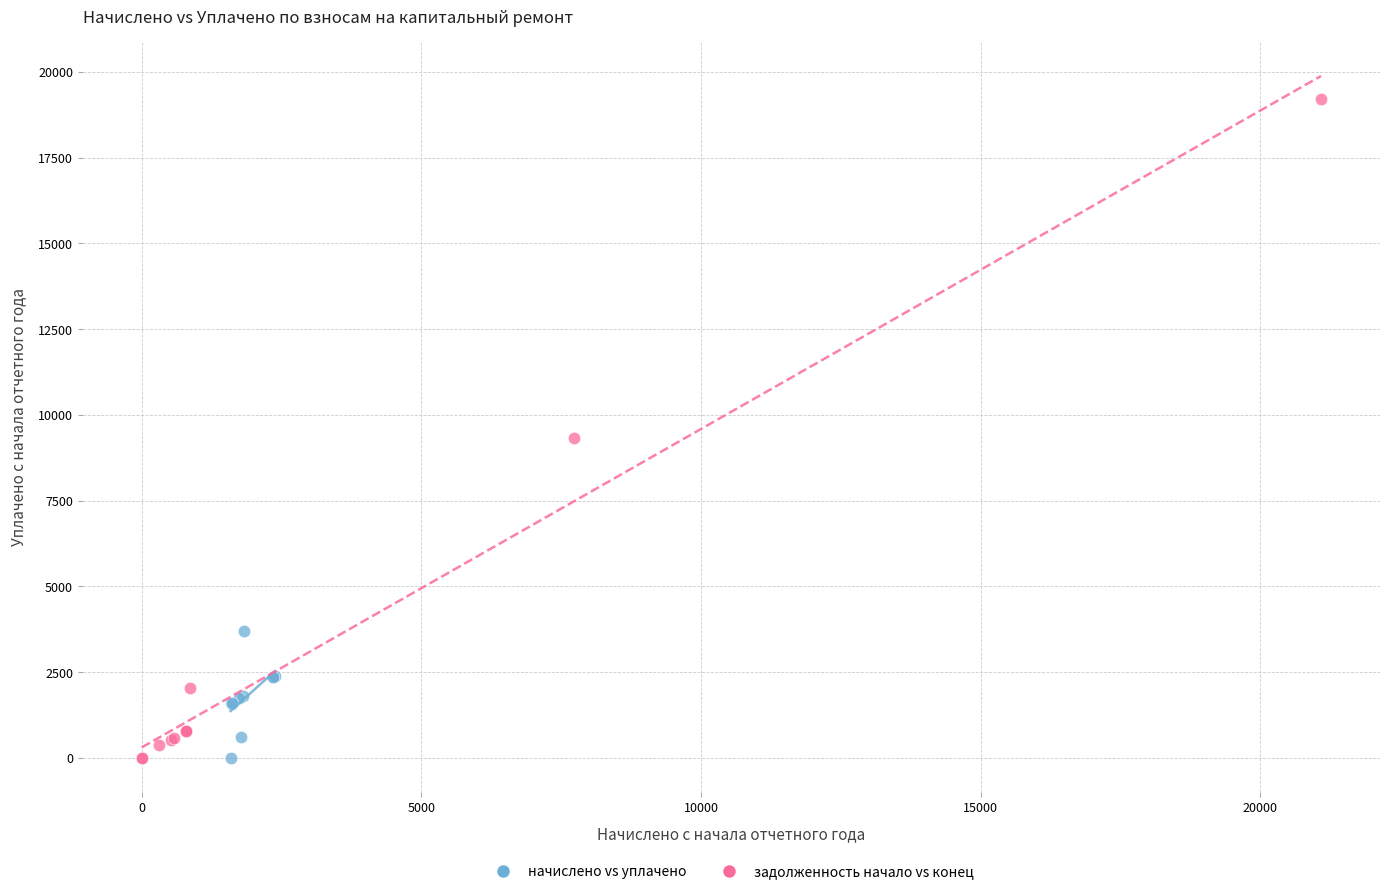

What are all the series names shown in the legend?

начислено vs уплачено, задолженность начало vs конец